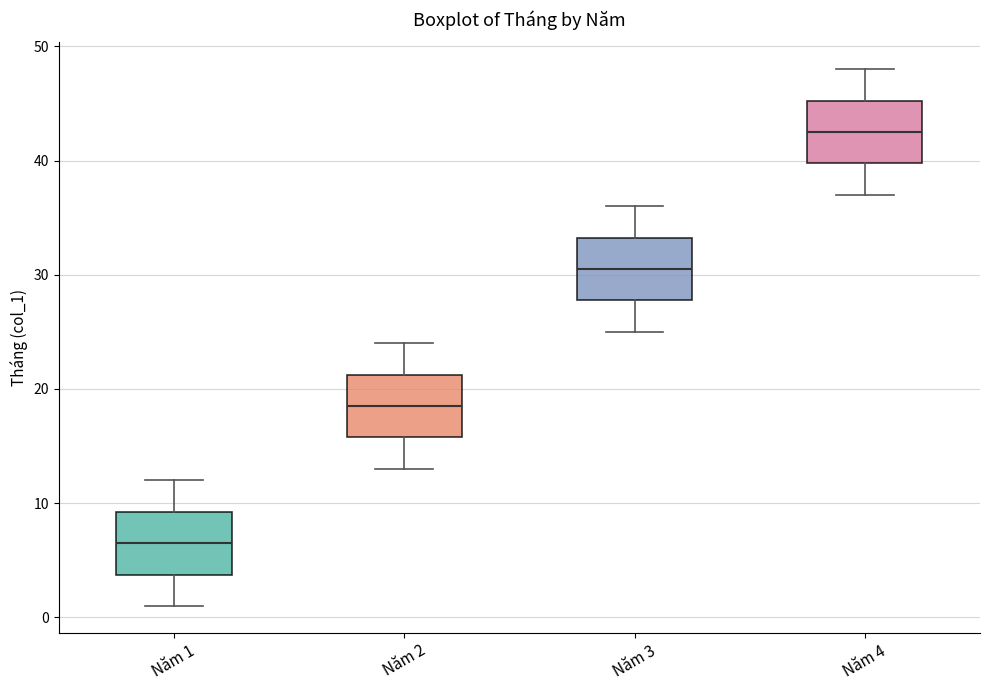

Where is the upper edge of the box for Năm 3 on the y-axis? The values are not printed on the chart, so give them approximately, as read against the axis.

33